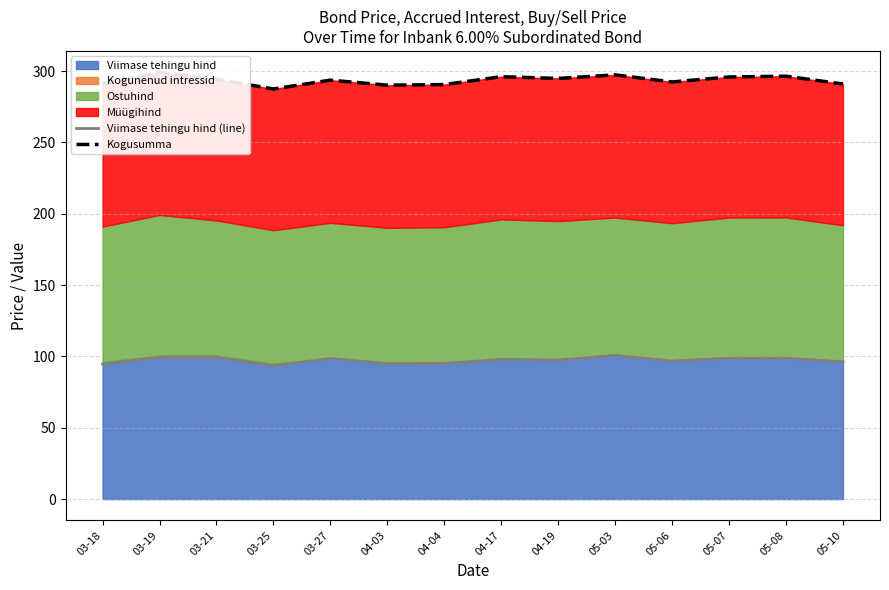

True or false: Kogusumma and Viimase tehingu hind (line) intersect in this chart.

False